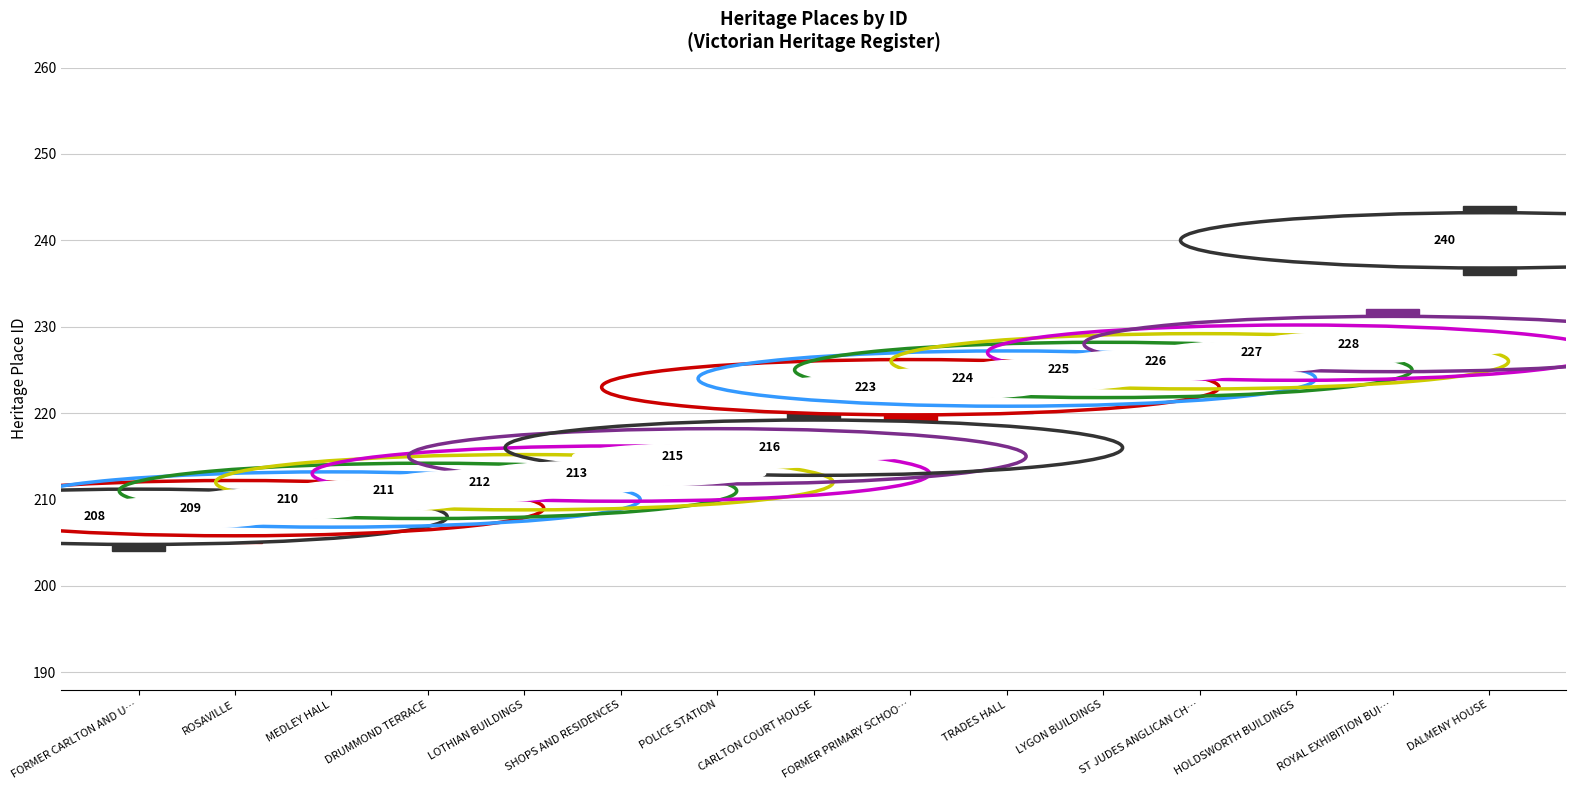

Reading left to right, transcribe all the data shown in this chart.

208	209	210	211	212	213	215	216	223	224	225	226	227	228	240